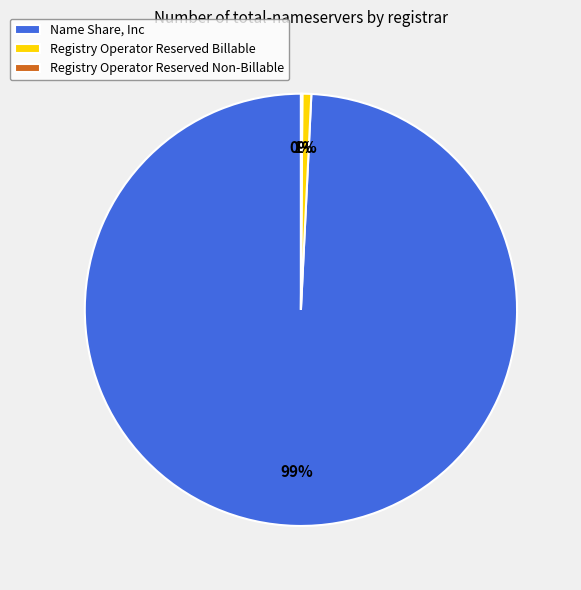

True or false: Registry Operator Reserved Billable accounts for 7% of the total.

False